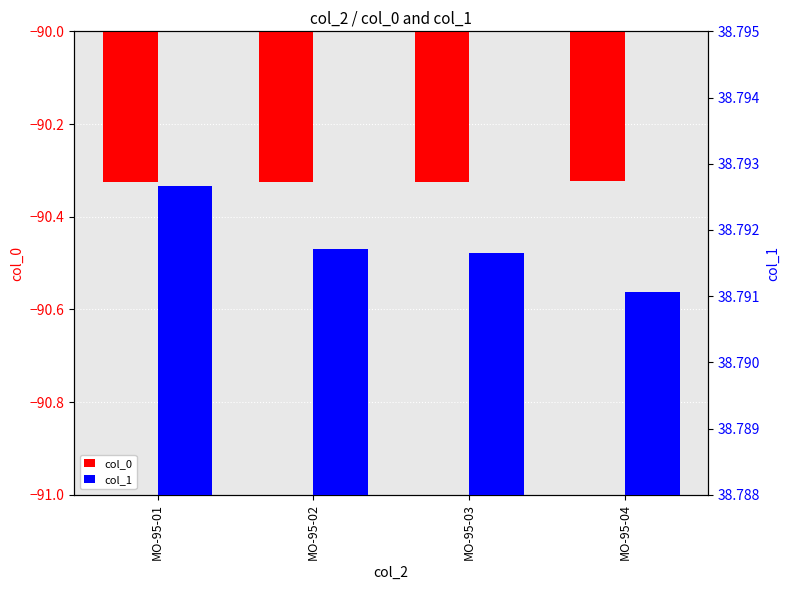

The col_0 series shows -41.7 at MO-95-03. True or false?

False